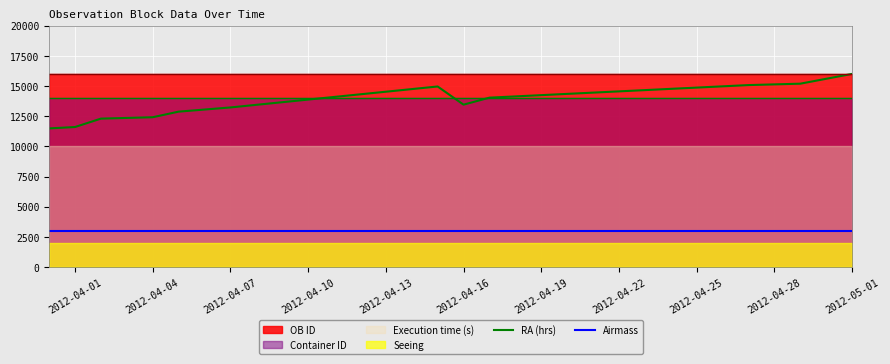

True or false: Airmass and RA (hrs) cross at least once.

False